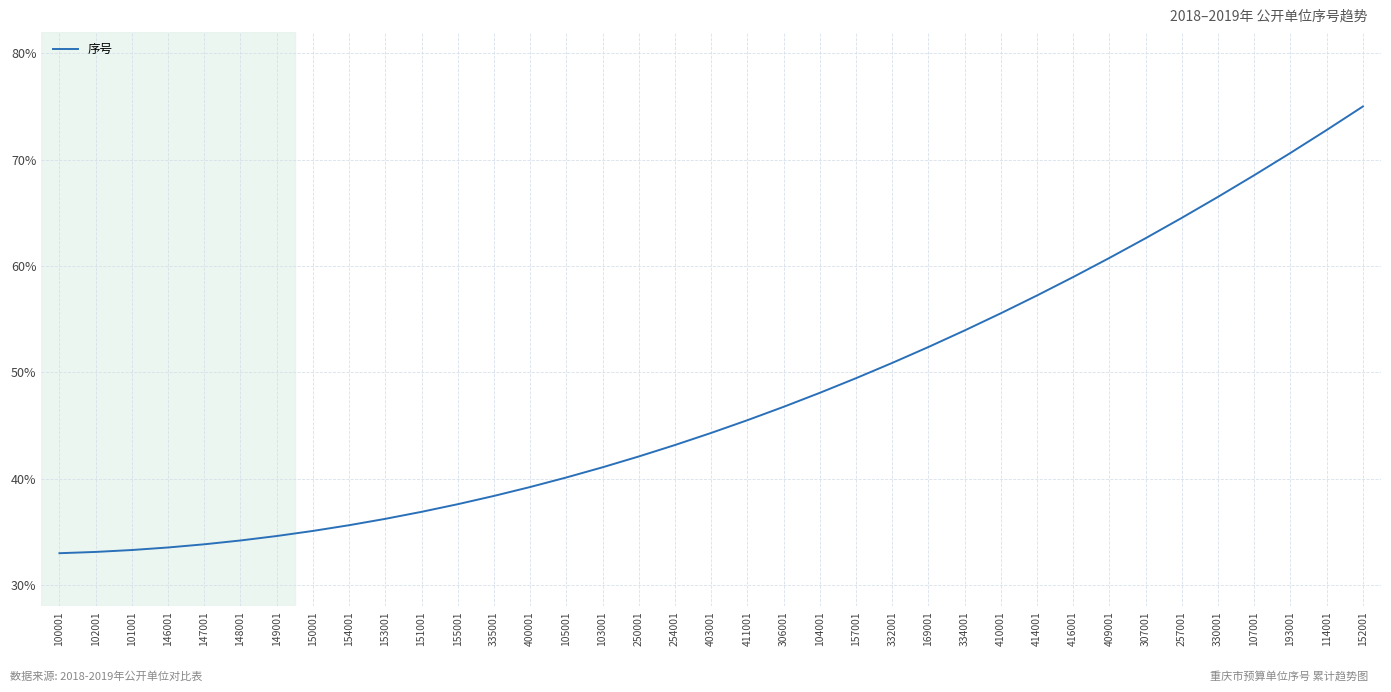

What position from the right is 409001?

8